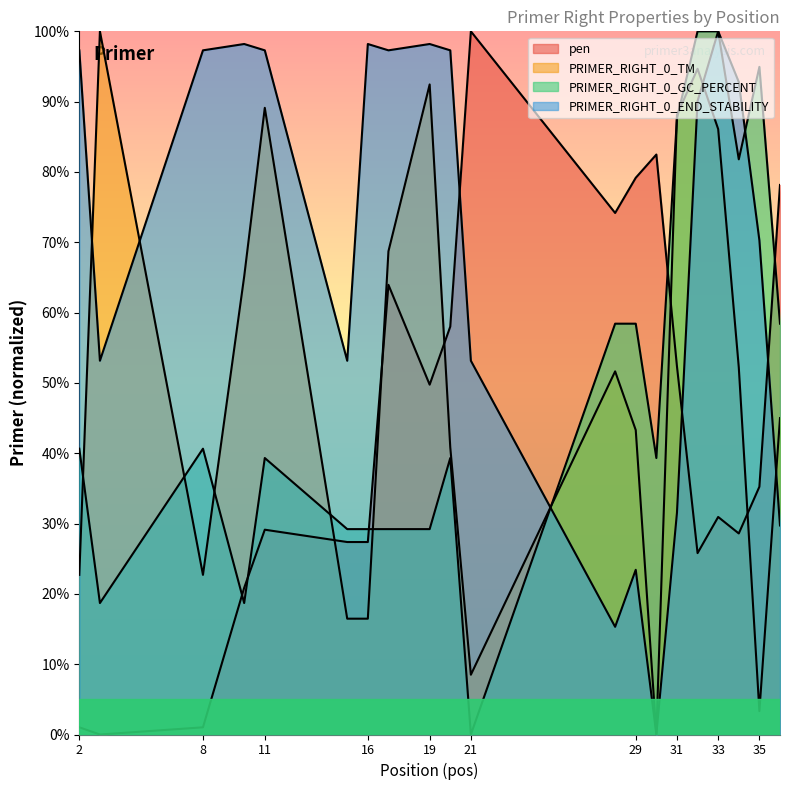

Reading right to left, list all the values displayed in this chart.

pen: 78.2	35.2	28.6	30.9	25.8	52.4	82.5	79.2	74.2	100.0	58.0	49.8	63.9	27.4	27.4	29.1	20.9	1.0	0.0	1.0
PRIMER_RIGHT_0_TM: 45.0	3.3	52.2	86.1	94.7	88.1	0.0	43.3	51.6	8.5	40.8	92.4	68.7	16.5	16.5	89.1	65.1	22.7	100.0	22.7
PRIMER_RIGHT_0_GC_PERCENT: 58.4	94.9	81.8	100.0	100.0	87.6	39.3	58.4	58.4	0.0	39.3	29.2	29.2	29.2	29.2	39.3	18.7	40.6	18.7	40.6
PRIMER_RIGHT_0_END_STABILITY: 29.7	70.3	92.8	100.0	90.1	31.5	0.0	23.4	15.3	53.2	97.3	98.2	97.3	98.2	53.2	97.3	98.2	97.3	53.2	97.3